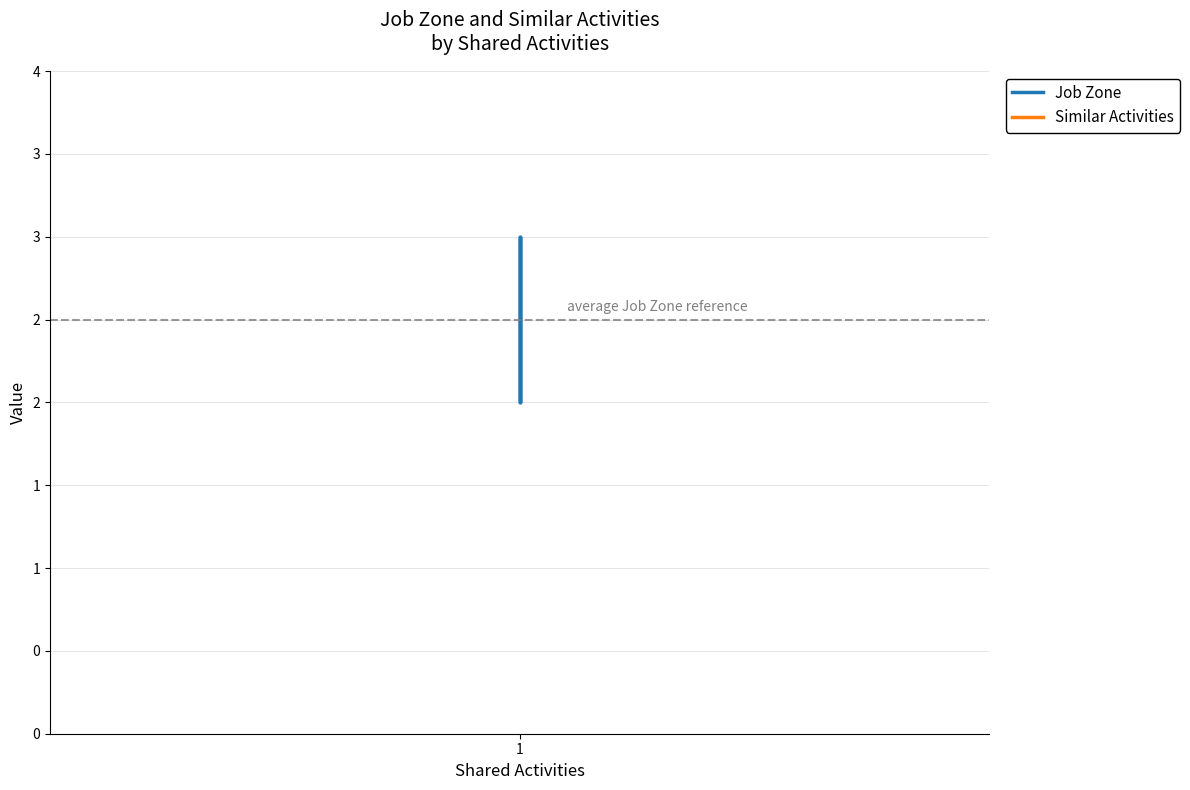

True or false: Similar Activities and Job Zone intersect in this chart.

False